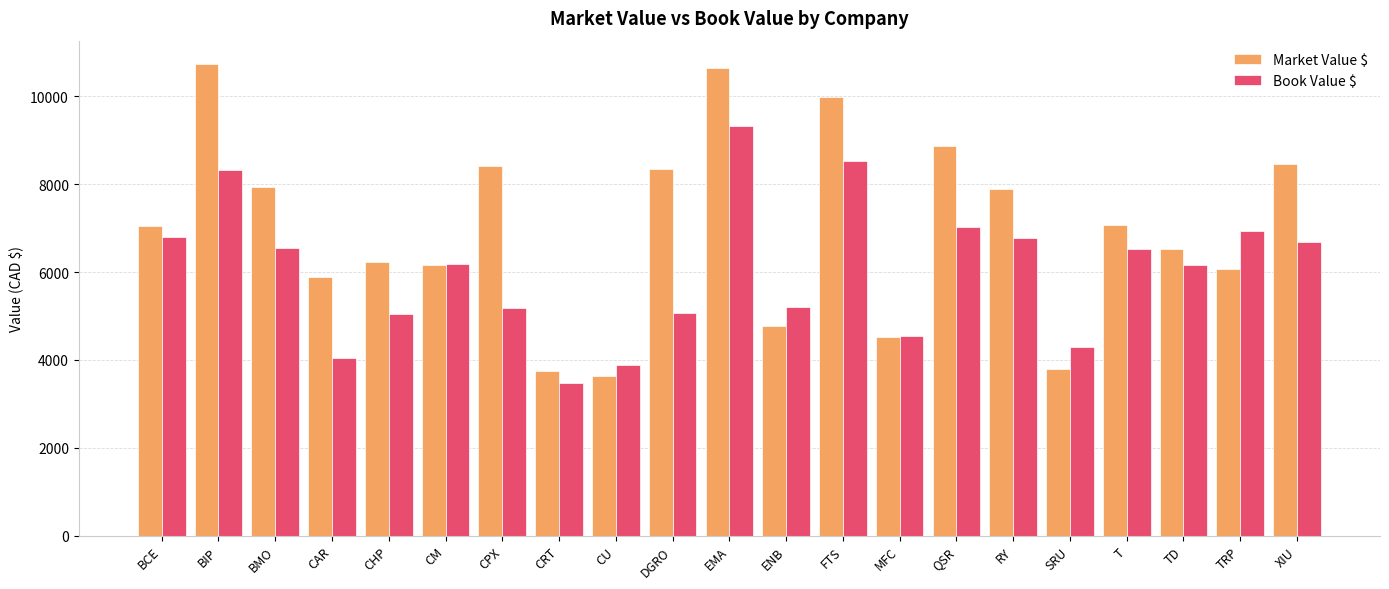

Which series has the largest range (max minus min)?

Market Value $